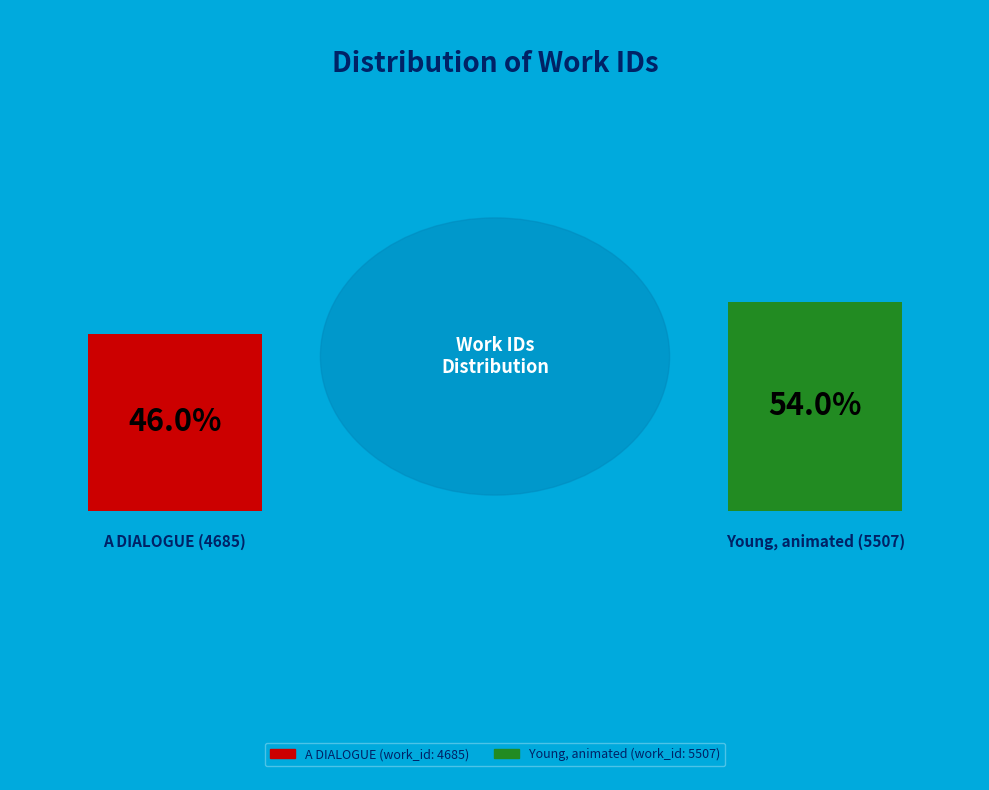

To the nearest percent, what is the difference between the largest and smallest slice percentages?

8%